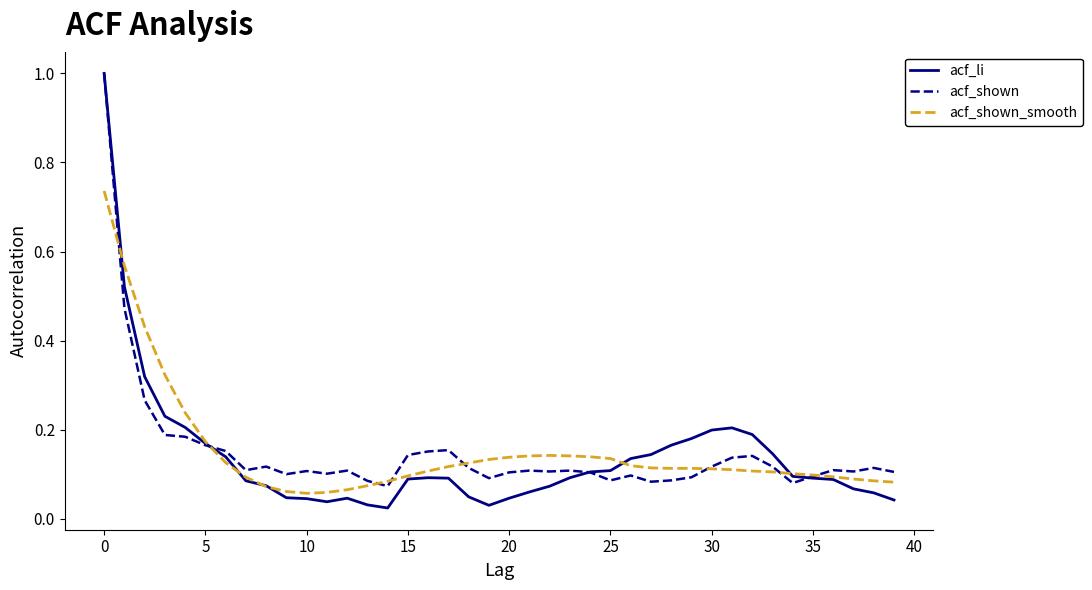

Which series has the largest range (max minus min)?

acf_li